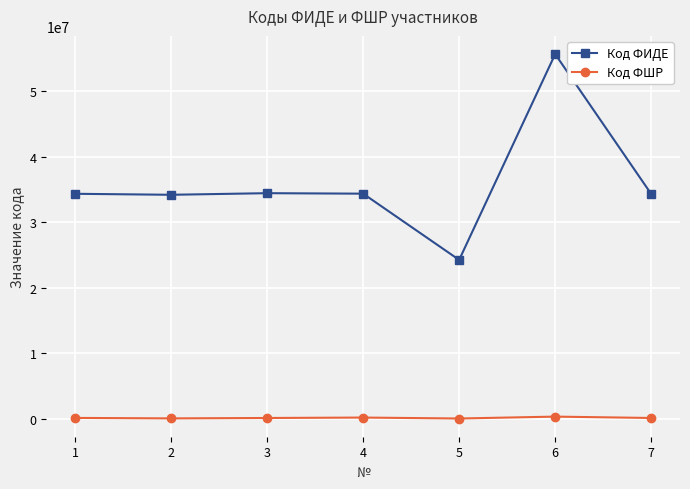

The value of Код ФИДЕ at 3 is 34445609. True or false?

True